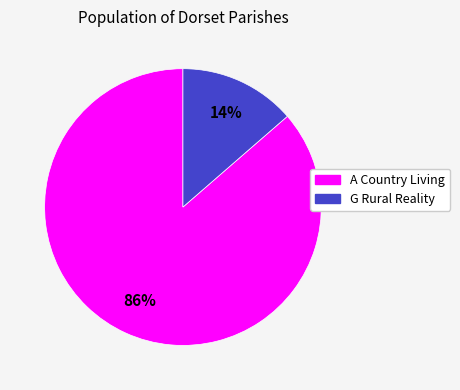

To the nearest percent, what is the average slice percentage?

50%